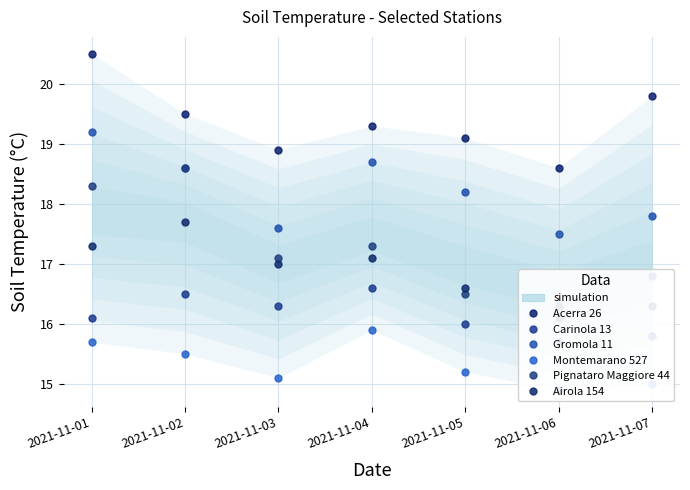

List the series in order of their peak value, lowest first.

Montemarano 527, Carinola 13, Airola 154, Pignataro Maggiore 44, Gromola 11, Acerra 26